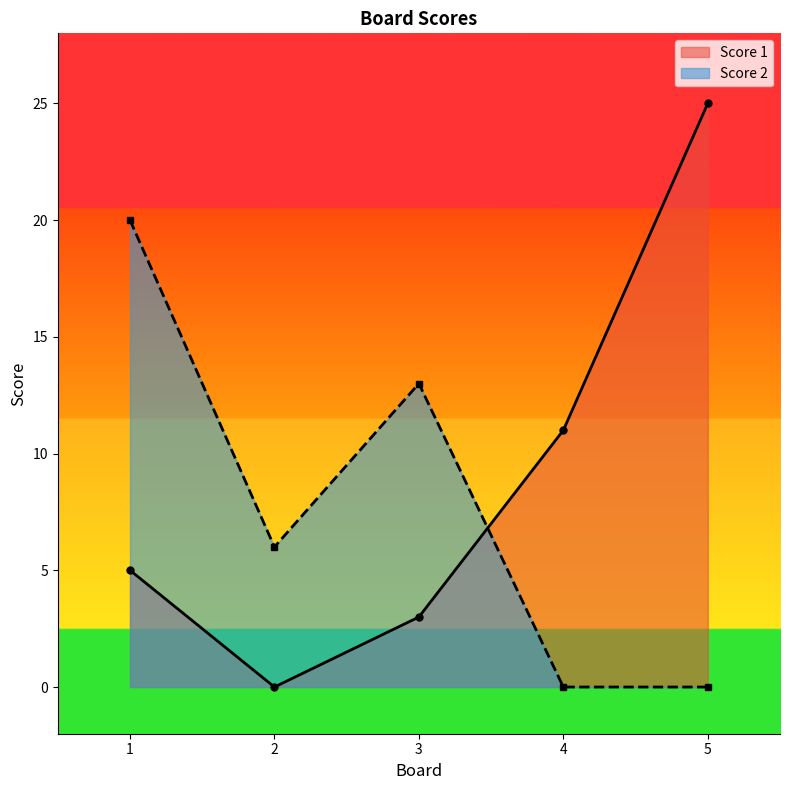

Where is the first local minimum for Score 1?

2